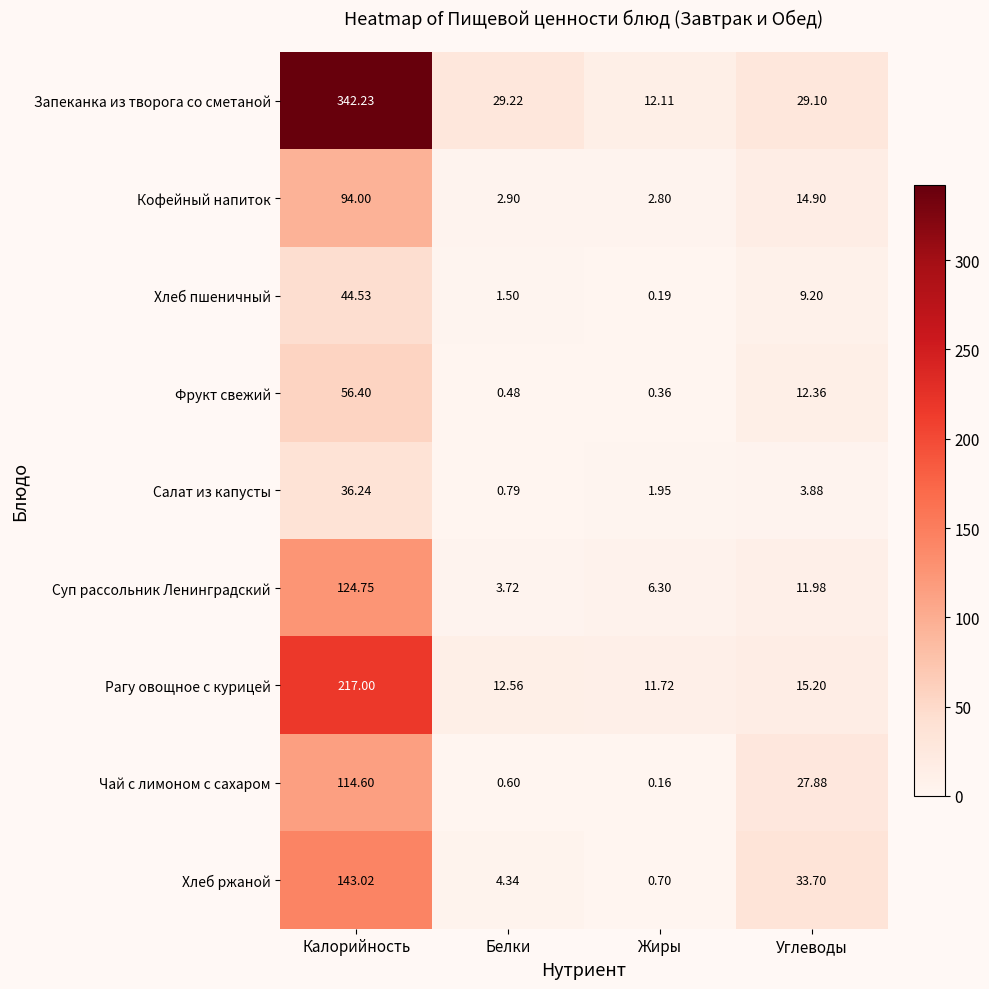

Is the value of Салат из капусты at Калорийность greater than the value of Хлеб ржаной at Калорийность?

No